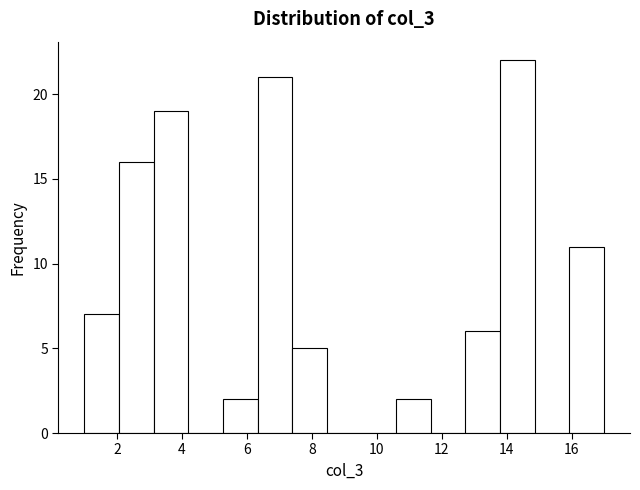

Reading left to right, list every bar in this chart as the range it spans on the x-axis followed by its height. Neither the bar edges nor the heights are printed on the chart, so give them approximately, as read against the axes.

1.0 to 2.0: 7
2.0 to 3.2: 16
3.2 to 4.2: 19
4.2 to 5.2: 0
5.2 to 6.4: 2
6.4 to 7.4: 21
7.4 to 8.4: 5
8.4 to 9.6: 0
9.6 to 10.6: 0
10.6 to 11.6: 2
11.6 to 12.8: 0
12.8 to 13.8: 6
13.8 to 14.8: 22
14.8 to 16.0: 0
16.0 to 17.0: 11